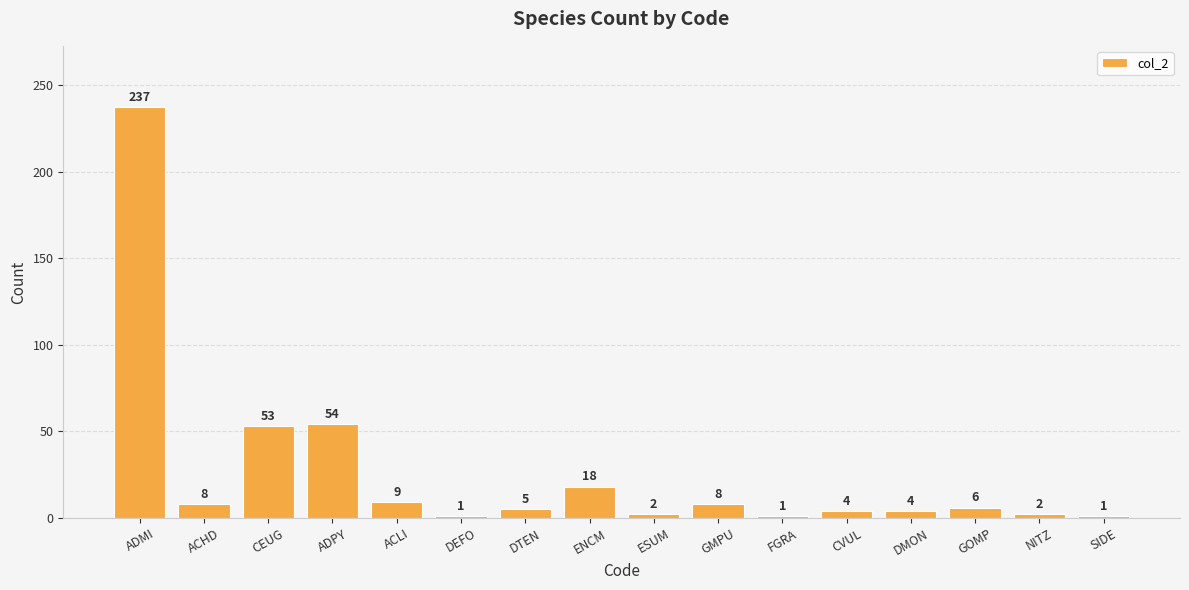

What is the label of the 14th bar from the left?

GOMP